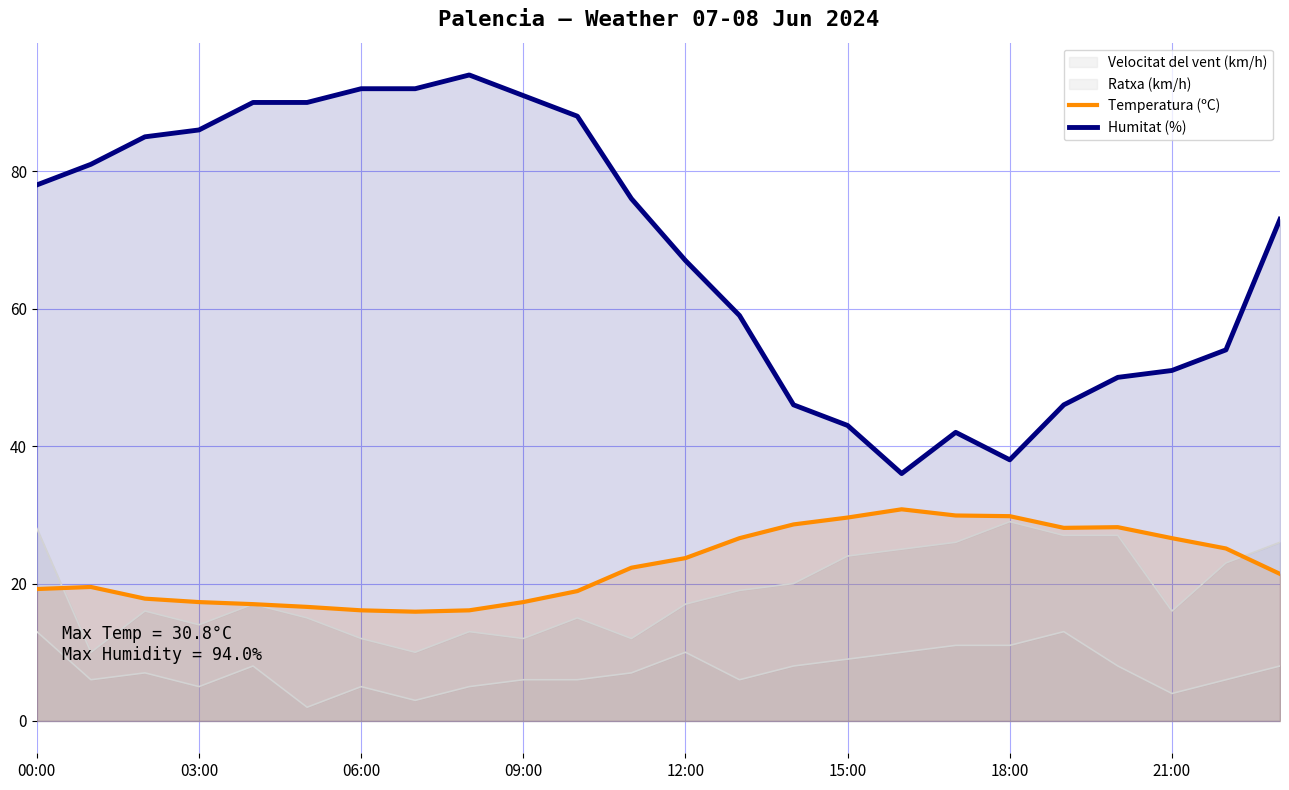

The value of Humitat (%) at 18:00 is 38.0. True or false?

True